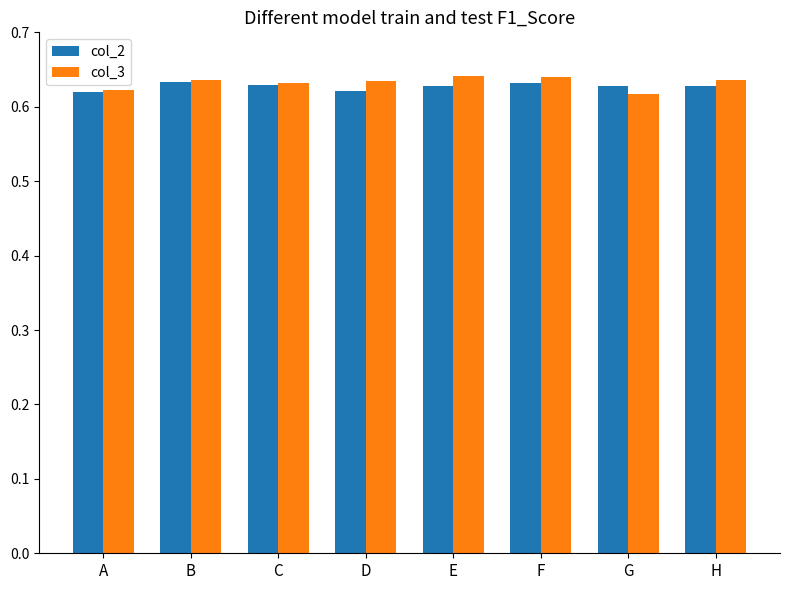

At how many categories does at least one series exceed 0?

8